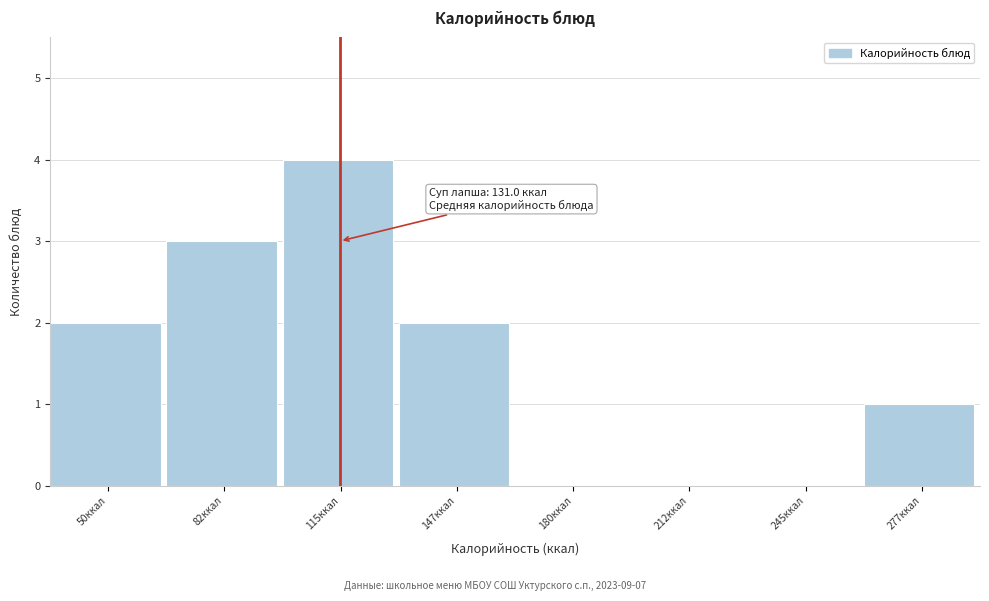

Reading right to left, list all the values displayed in this chart.

277ккал=1	245ккал=0	212ккал=0	180ккал=0	147ккал=2	115ккал=4	82ккал=3	50ккал=2